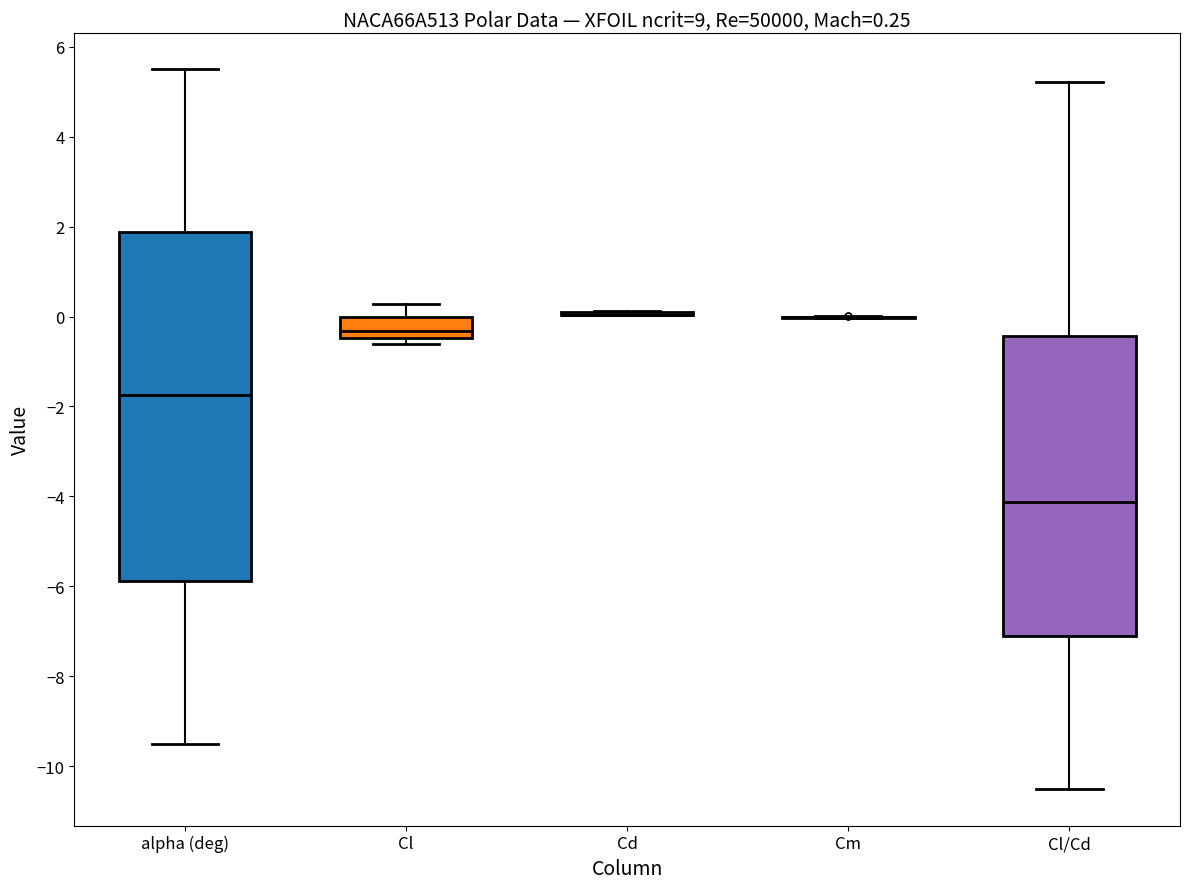

Which box is the tallest, from its lower edge to its upper edge?

alpha (deg)